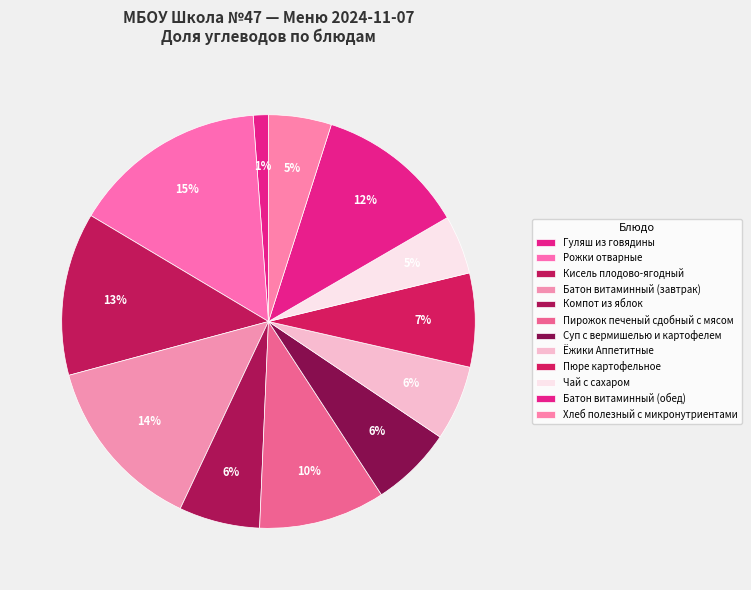

Is there a majority slice in this chart?

No